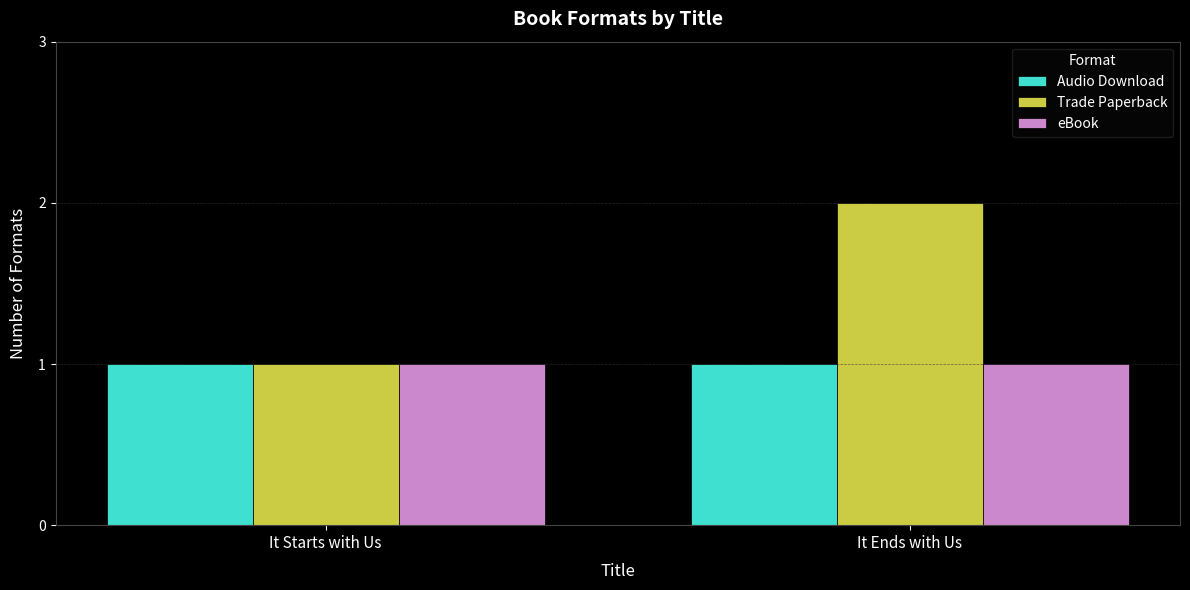

Does the chart contain stacked bars?

No